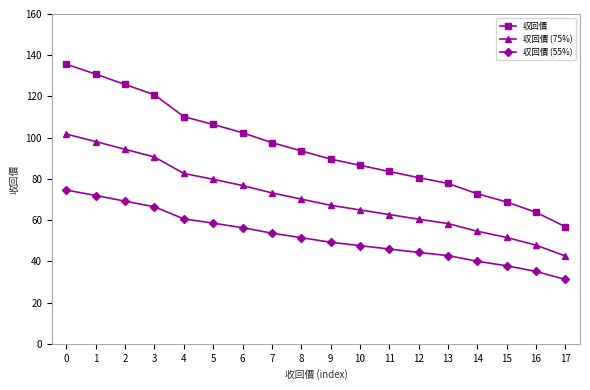

How many values in the 収回價 (75%) series are below 70?

9